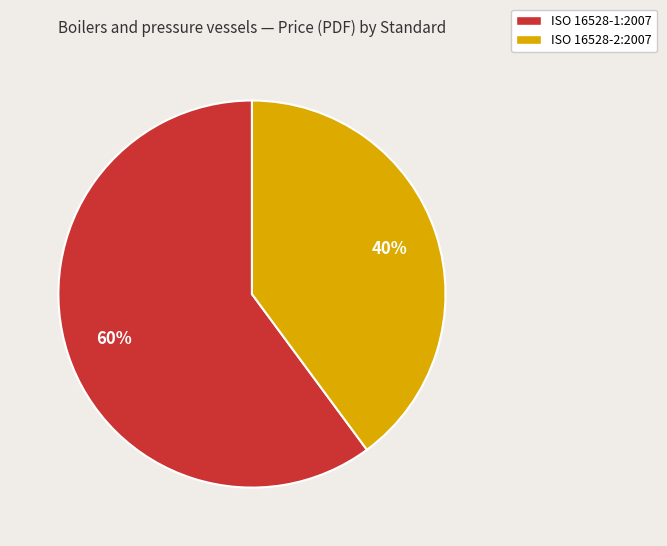

True or false: ISO 16528-1:2007 accounts for 60% of the total.

True